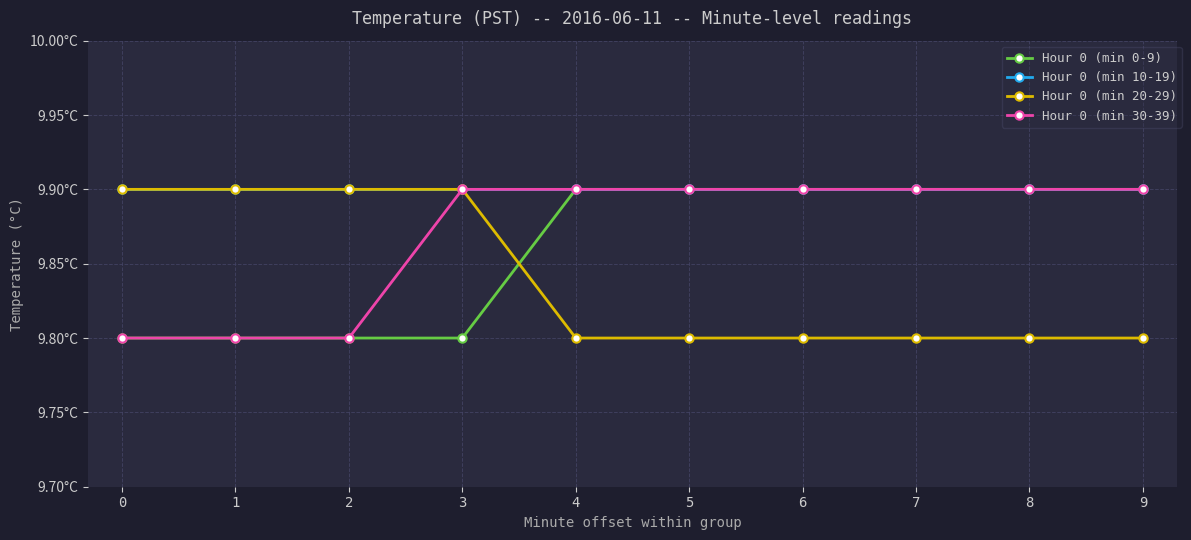

What is the minimum value for Hour 0 (min 30-39)?

9.8